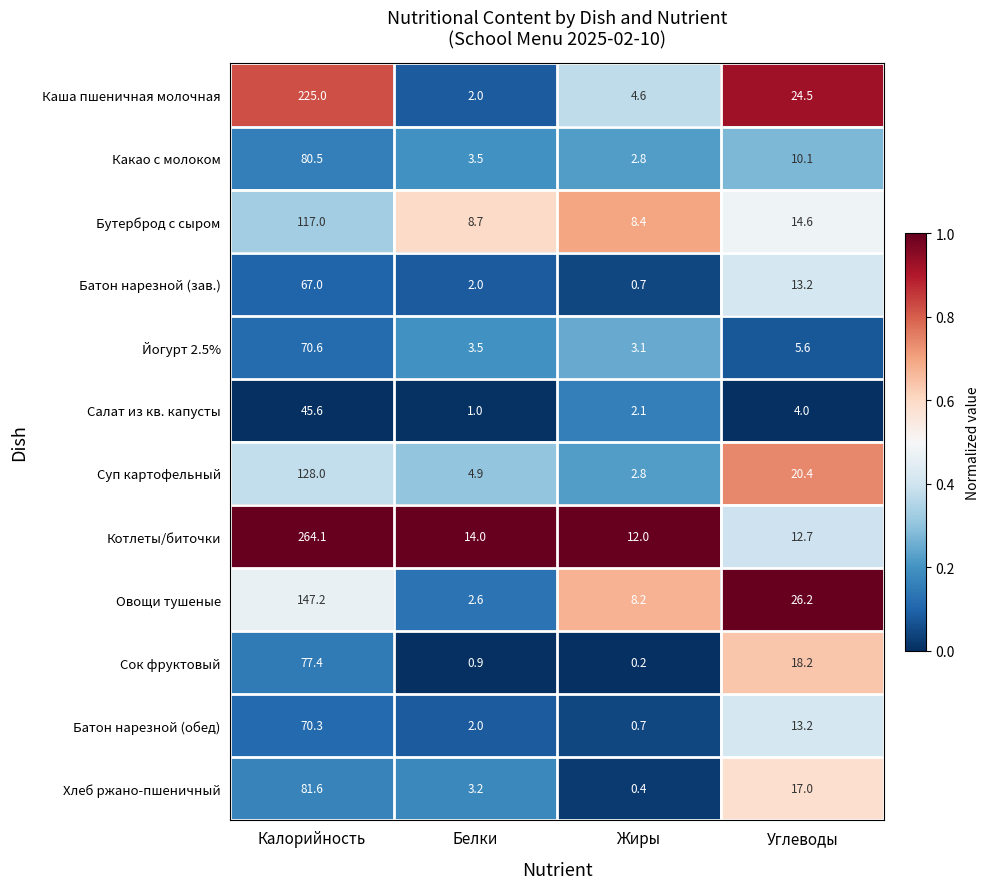

Between Калорийность and Белки, which series saw the biggest shift?

Котлеты/биточки